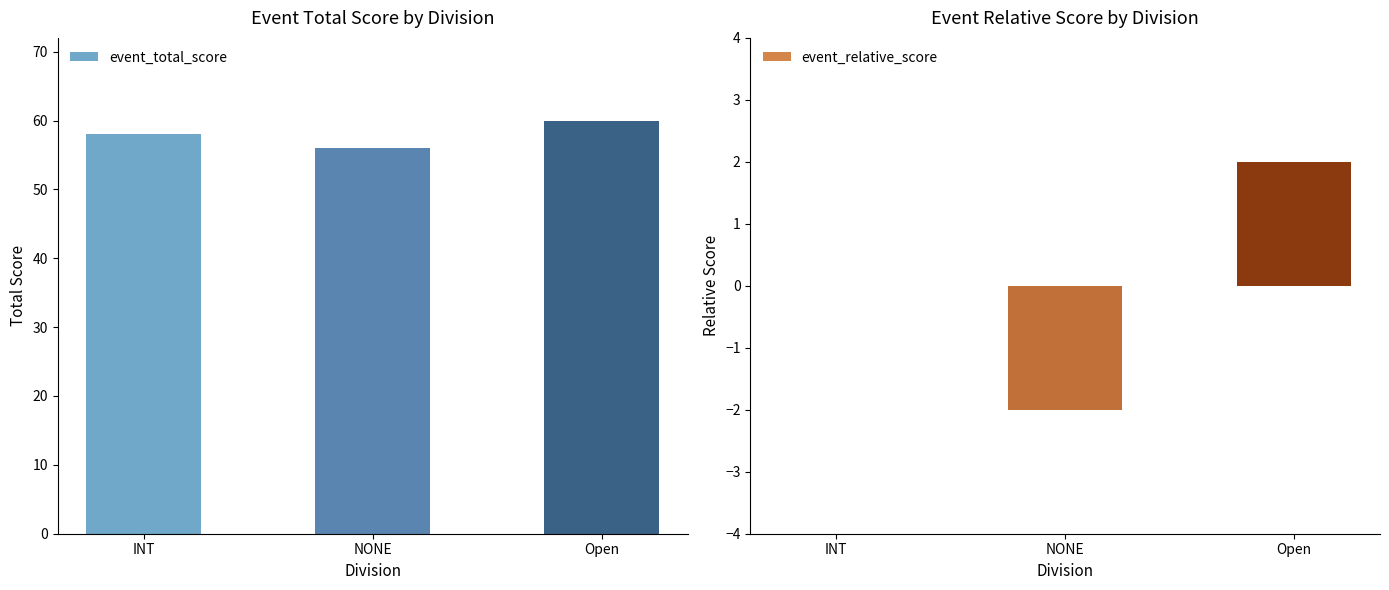

Where is event_relative_score nearest to the value 0?

INT